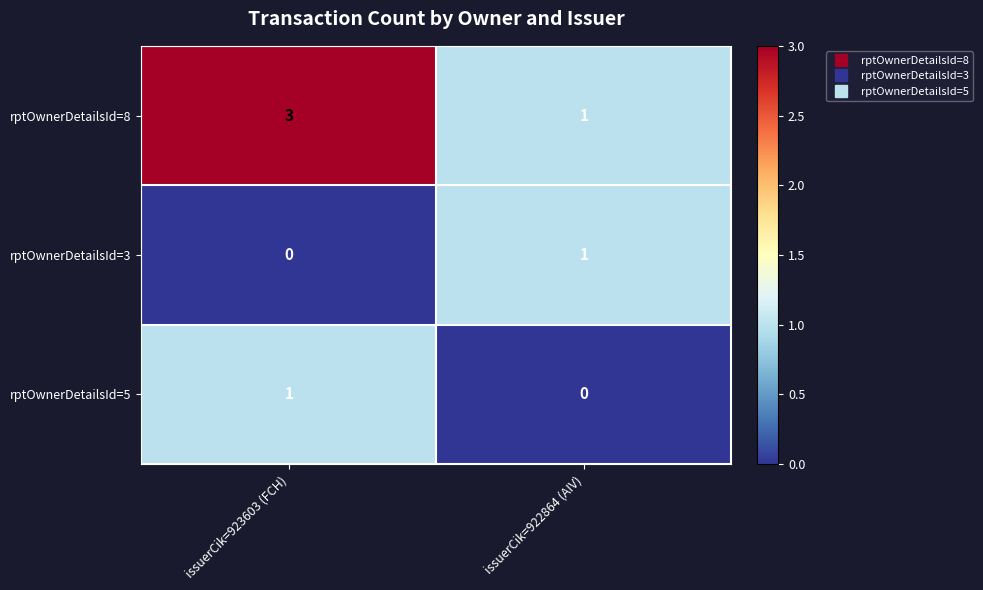

At which category is the sum across all series the highest?

issuerCik=923603 (FCH)